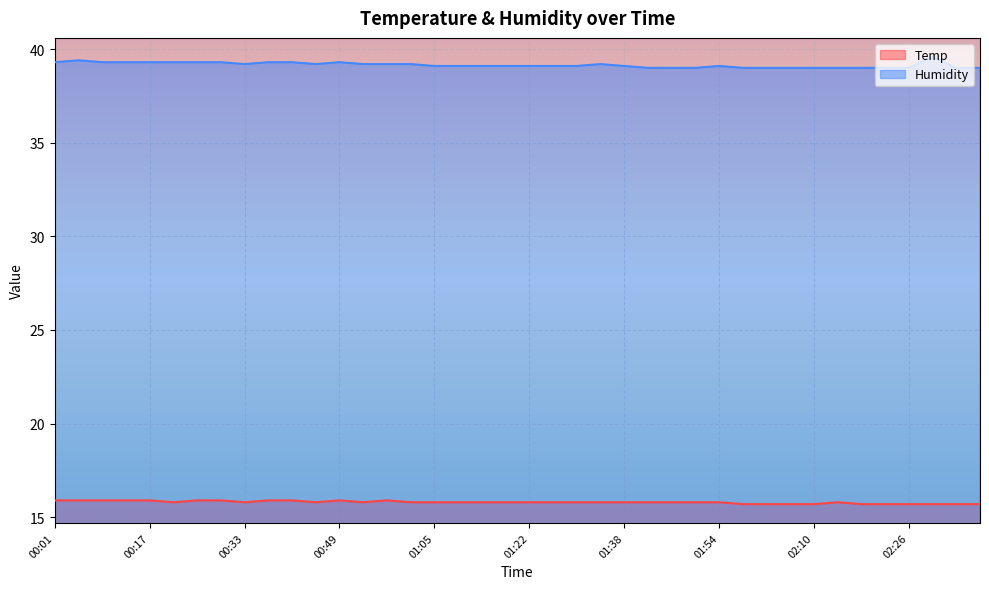

Count the number of data series in this chart.

2